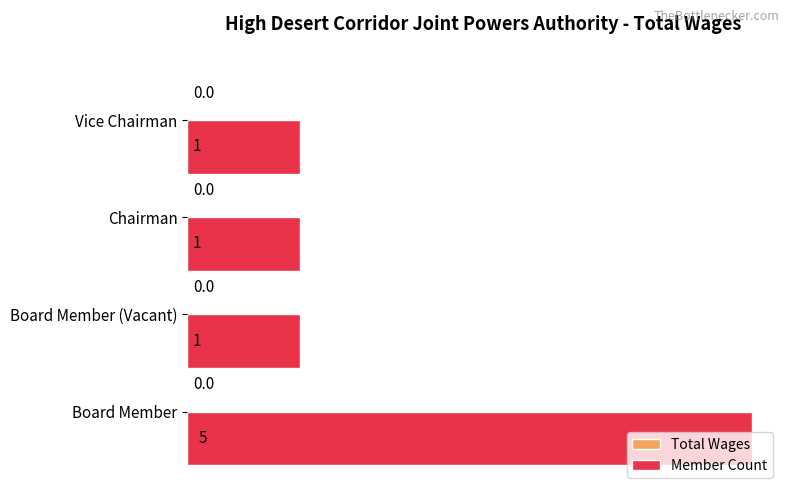

What is the difference between the maximum and second lowest values?

4